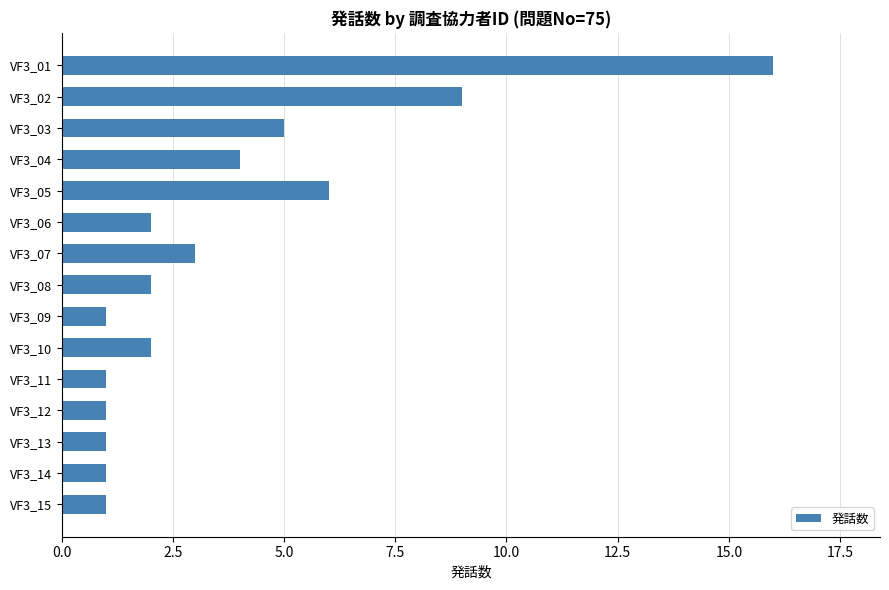

What is the value of the 12th bar from the top?

1